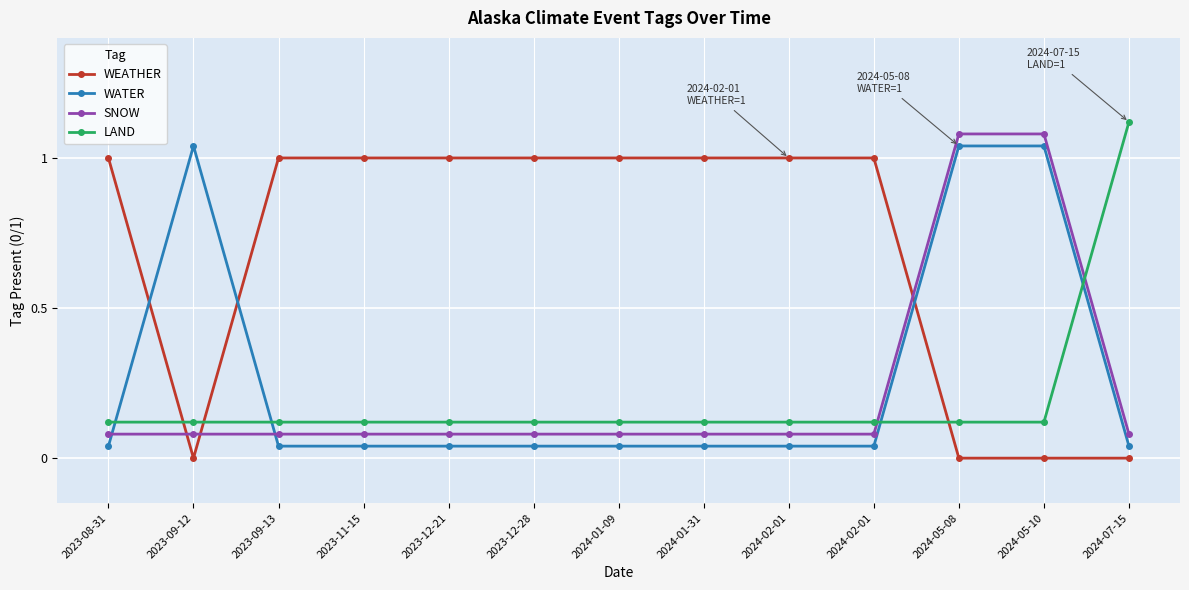

The WATER series shows 0.0 at 2023-11-15. True or false?

False